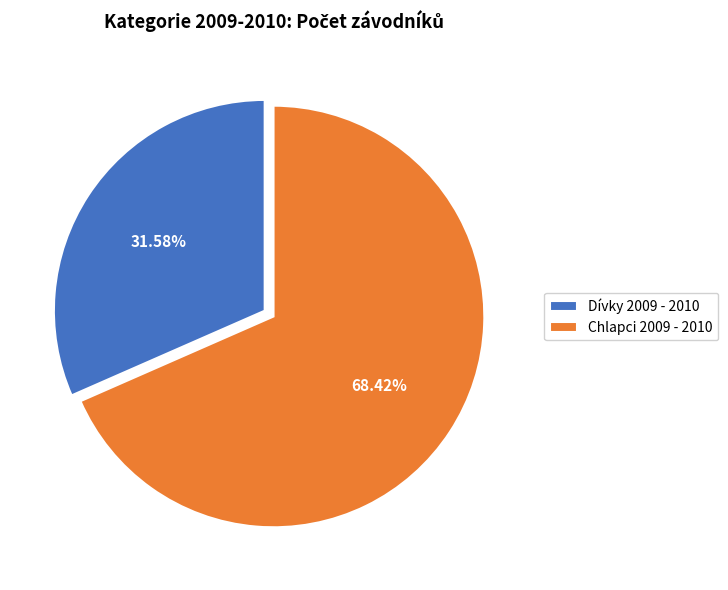

Approximately how many times larger is the value at Dívky 2009 - 2010 compared to Chlapci 2009 - 2010?

0.5